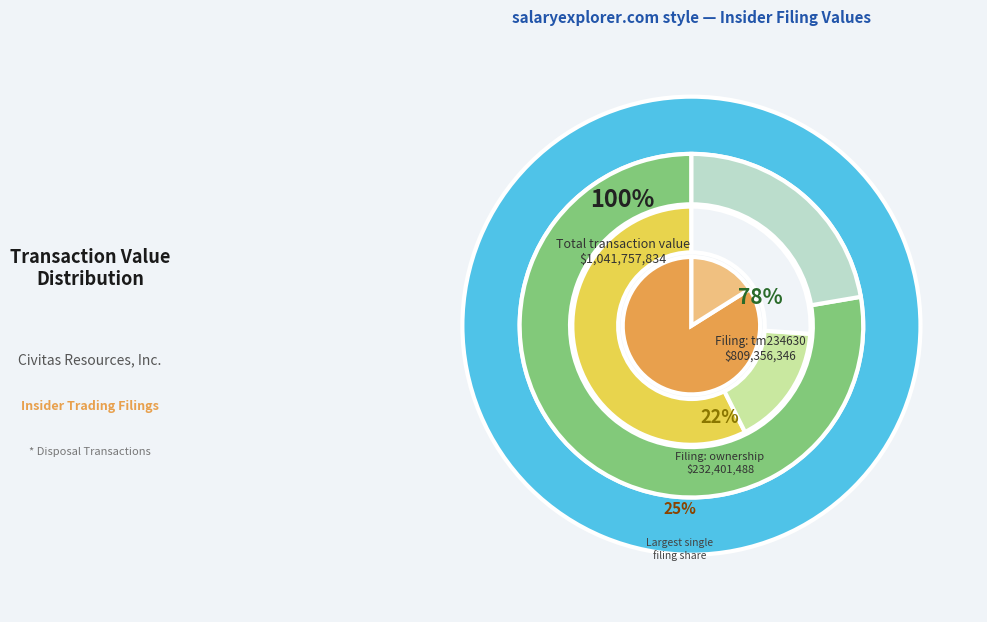

Count the number of slices in the pie.

2